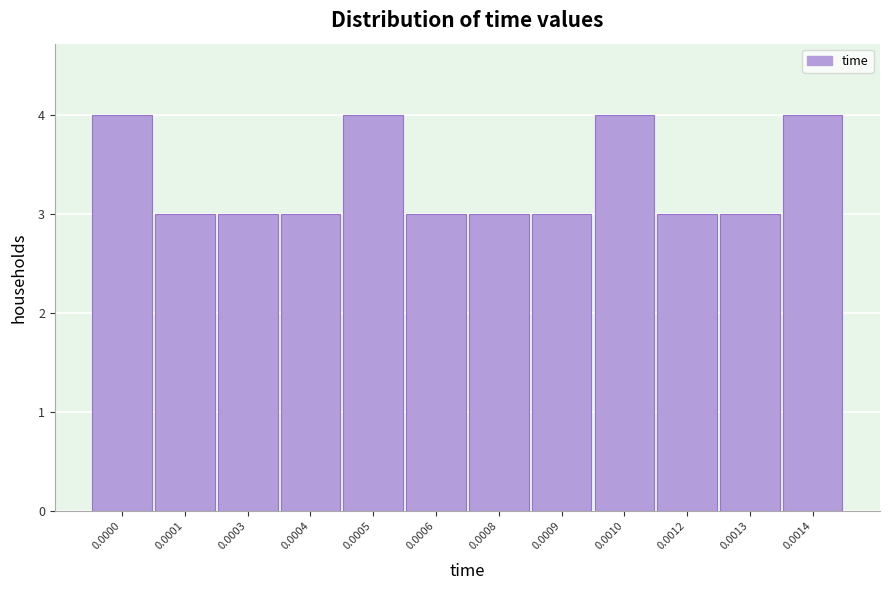

Reading left to right, extract all data points from this chart.

0.0000=4	0.0001=3	0.0003=3	0.0004=3	0.0005=4	0.0006=3	0.0008=3	0.0009=3	0.0010=4	0.0012=3	0.0013=3	0.0014=4